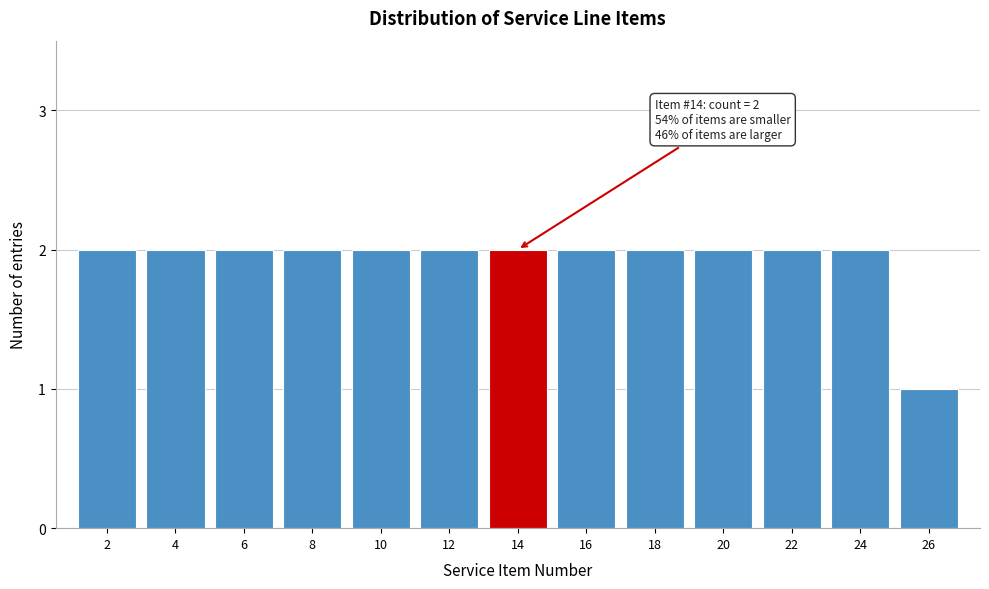

Reading left to right, extract all data points from this chart.

2	2	2	2	2	2	2	2	2	2	2	2	1